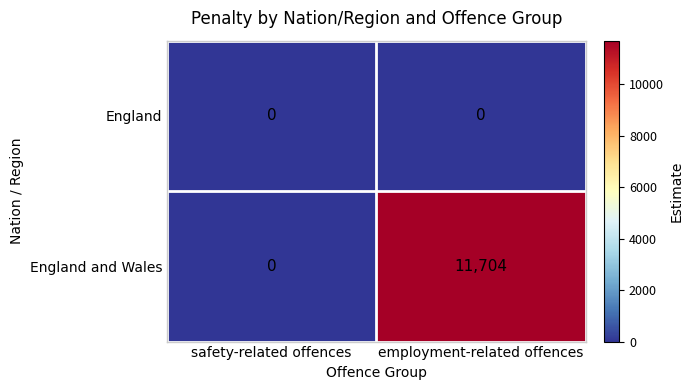

Where is England and Wales nearest to the value 5852?

safety-related offences